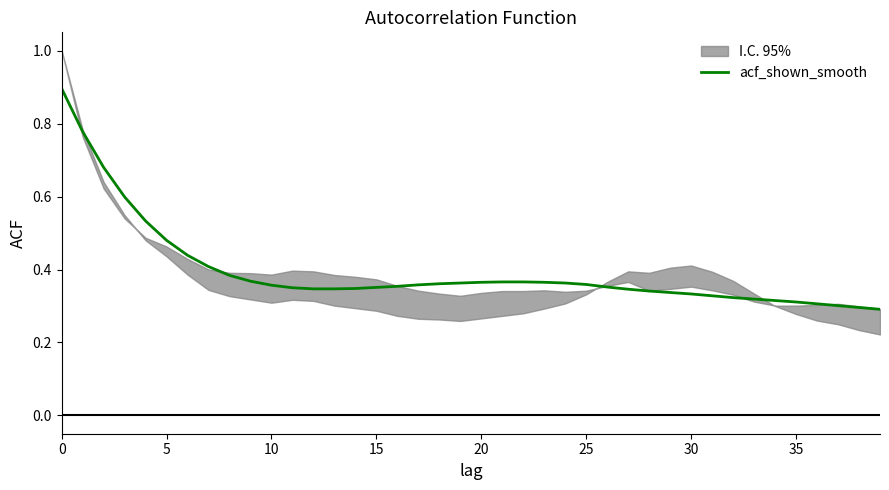

True or false: there are more than 1 points higher than both neighbors.

False